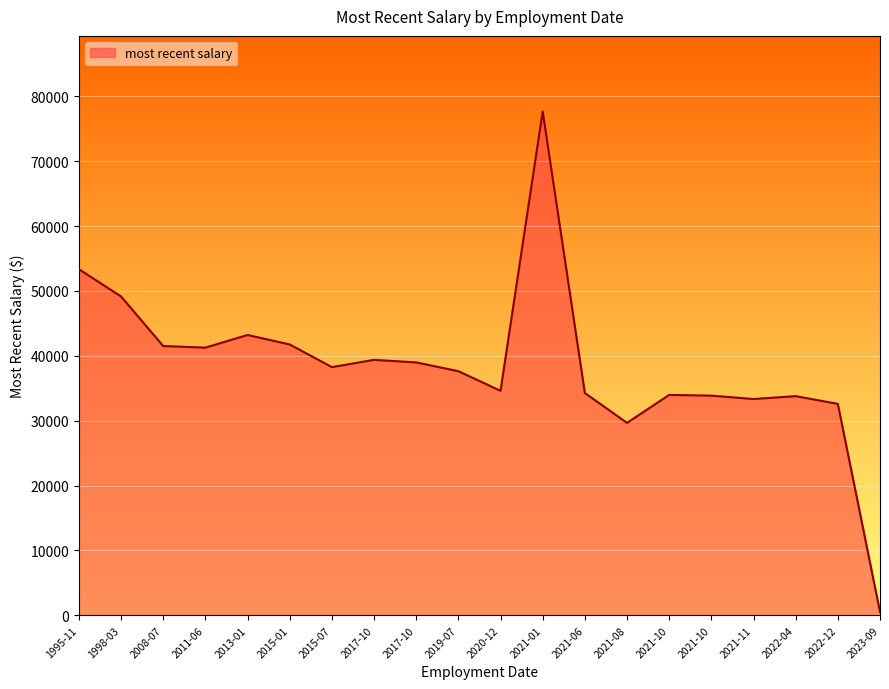

Count the number of values greater than 38256.

10